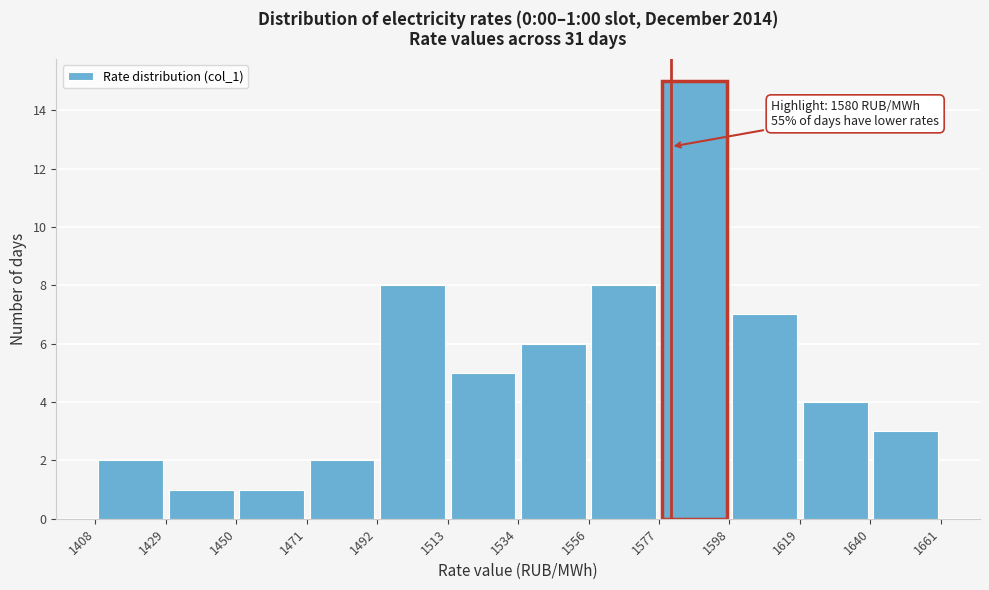

Which range on the x-axis has the tallest bar?

1577 to 1598